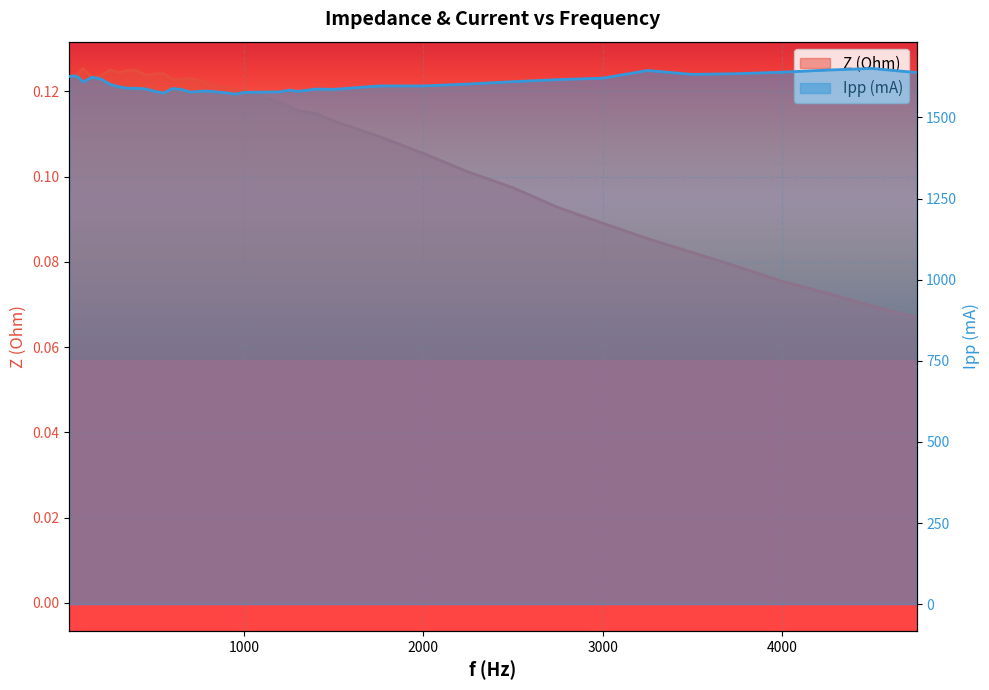

Which series has the largest total across all categories?

Ipp (mA)